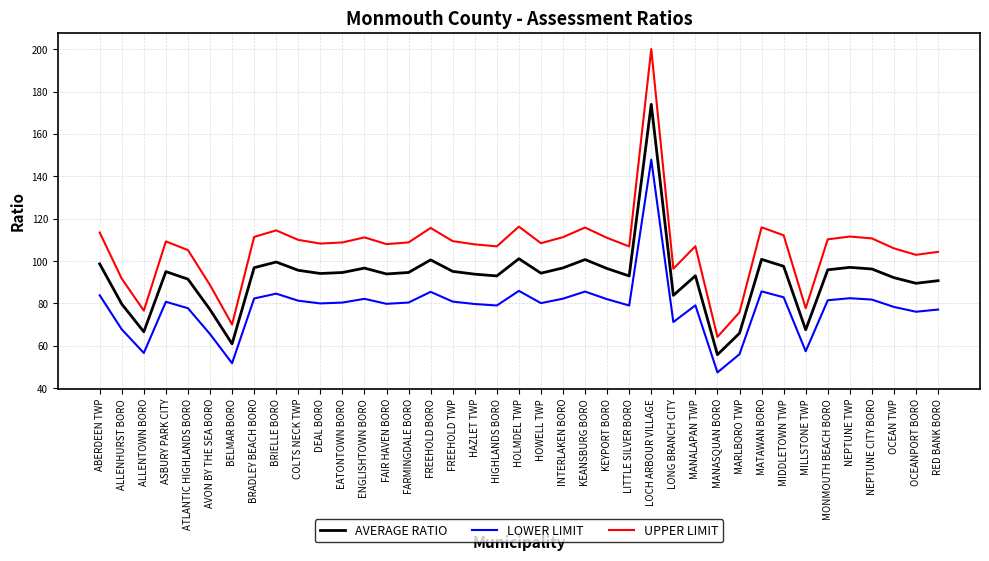

At which category is the sum across all series the highest?

LOCH ARBOUR VILLAGE